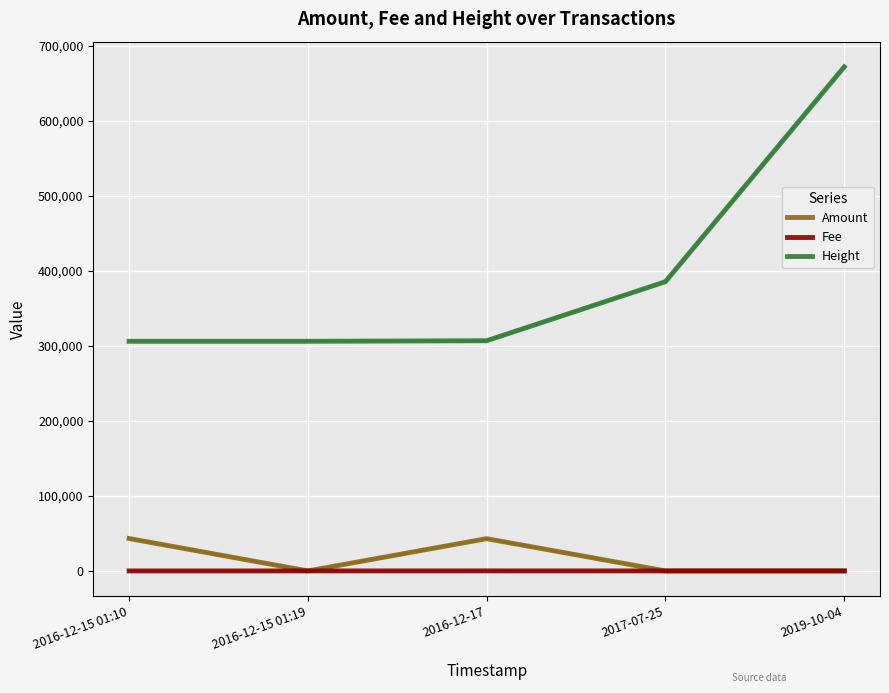

Rank the series at 2016-12-15 01:10 from lowest to highest value.

Fee, Amount, Height